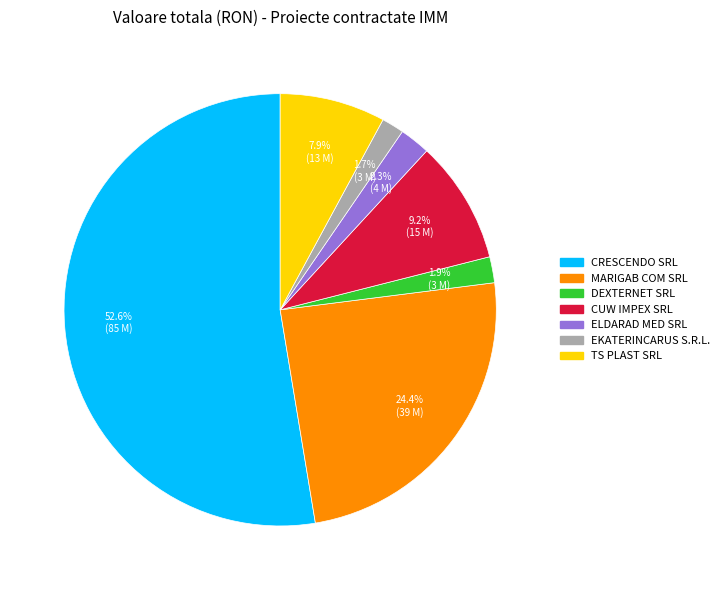

Which category accounts for the majority?

CRESCENDO SRL